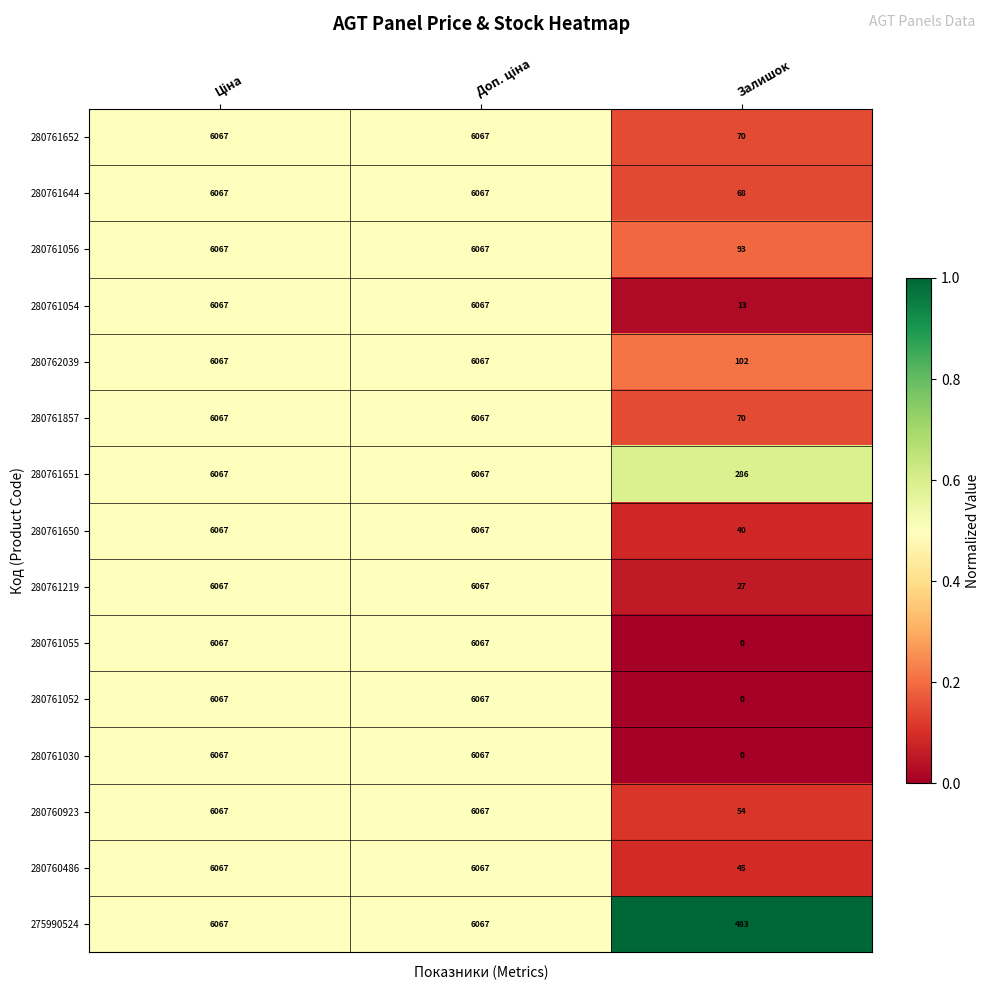

What is the average value of the 280761054 series?

4049